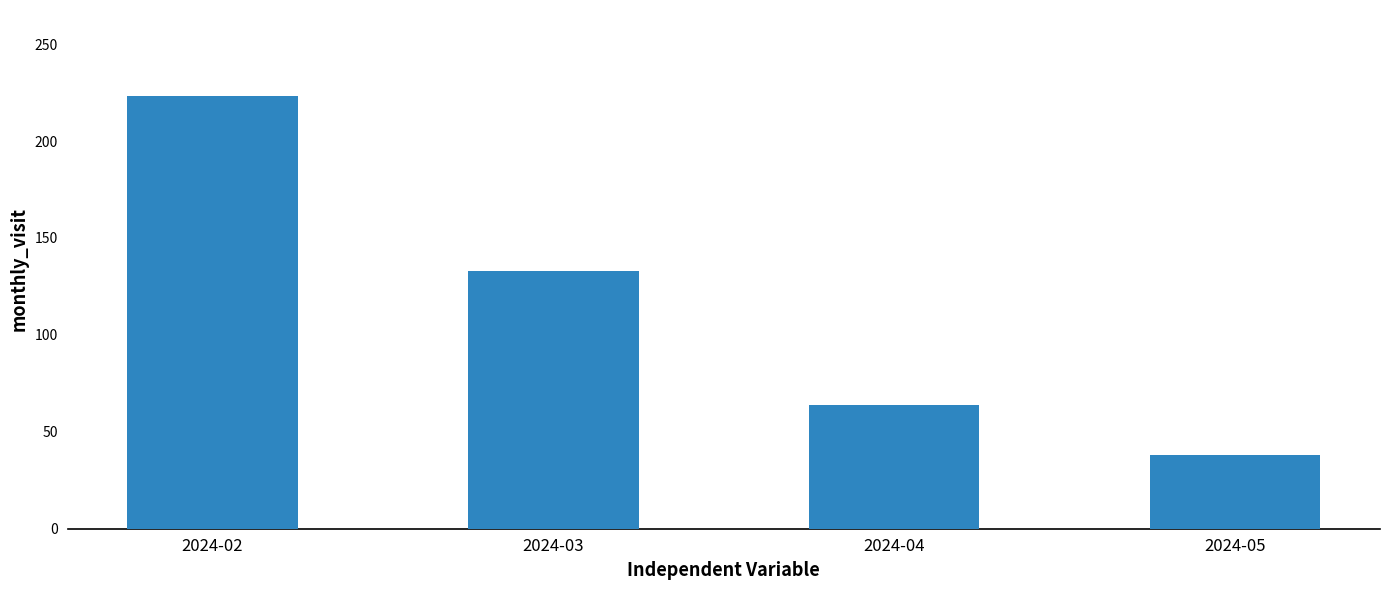

True or false: the data shows 38 at 2024-05.

True